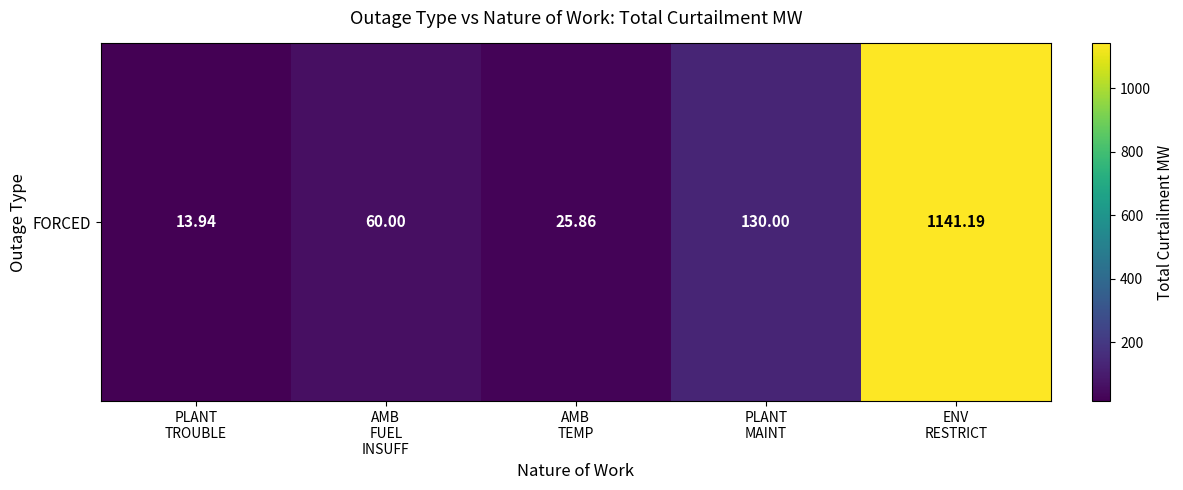

How many distinct data groups are displayed?

1